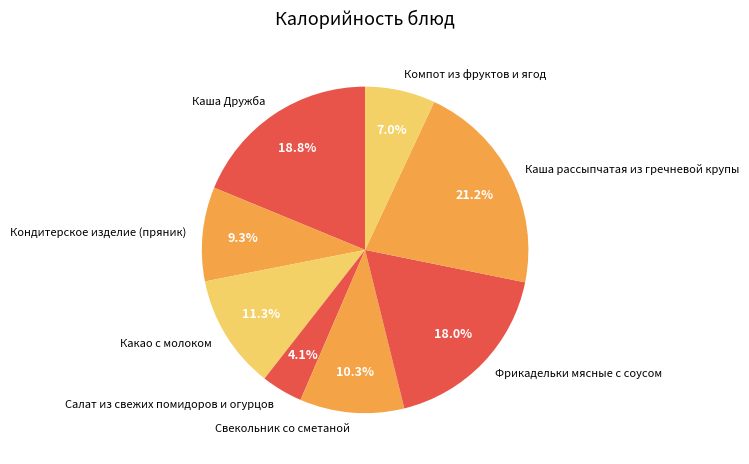

To the nearest percent, what is the average slice percentage?

12%